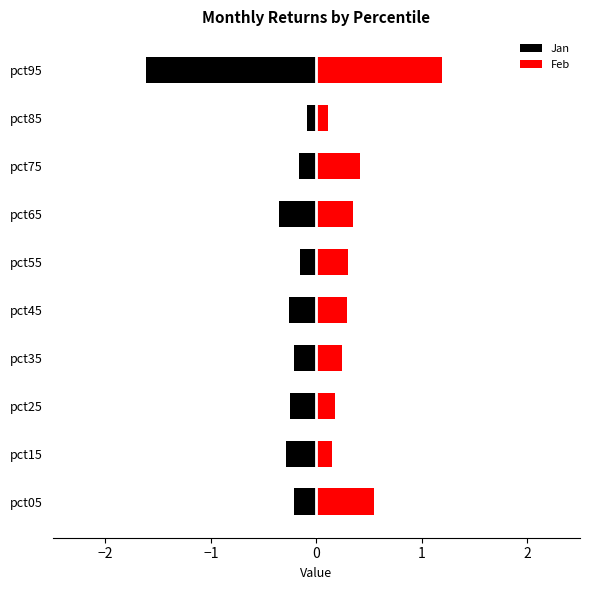

Reading left to right, list all the values displayed in this chart.

Jan: -0.2	-0.3	-0.2	-0.2	-0.3	-0.2	-0.4	-0.2	-0.1	-1.6
Feb: 0.5	0.1	0.2	0.2	0.3	0.3	0.4	0.4	0.1	1.2